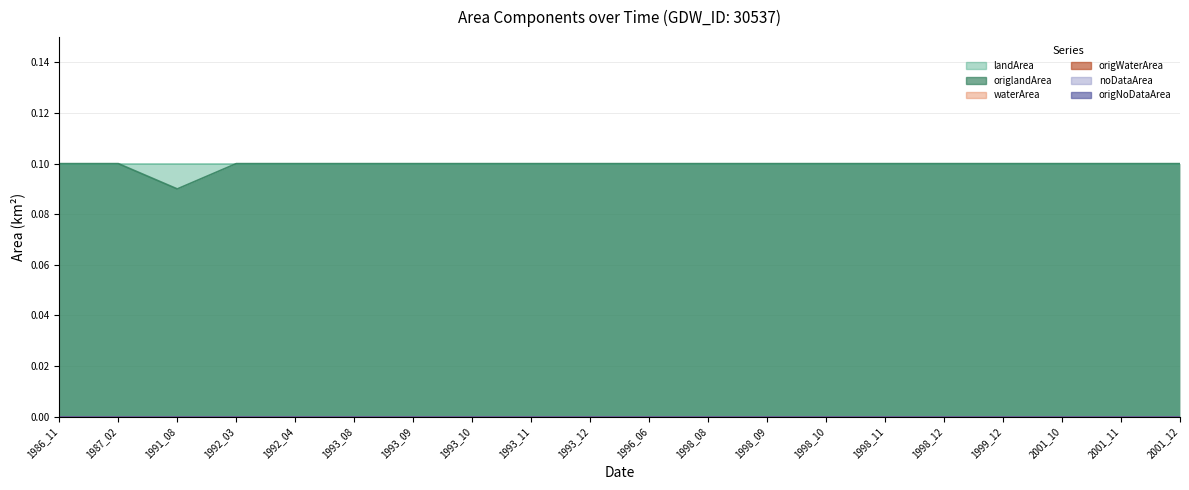

What are all the series names shown in the legend?

landArea, origlandArea, waterArea, origWaterArea, noDataArea, origNoDataArea